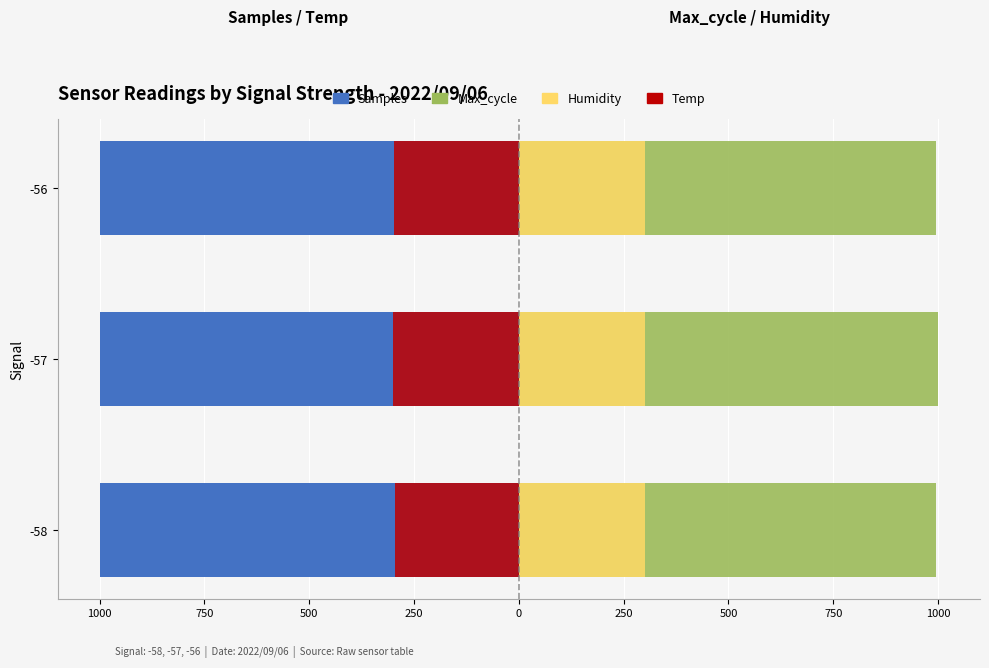

Is the value of Samples at 1000 greater than the value of Humidity at 500?

No